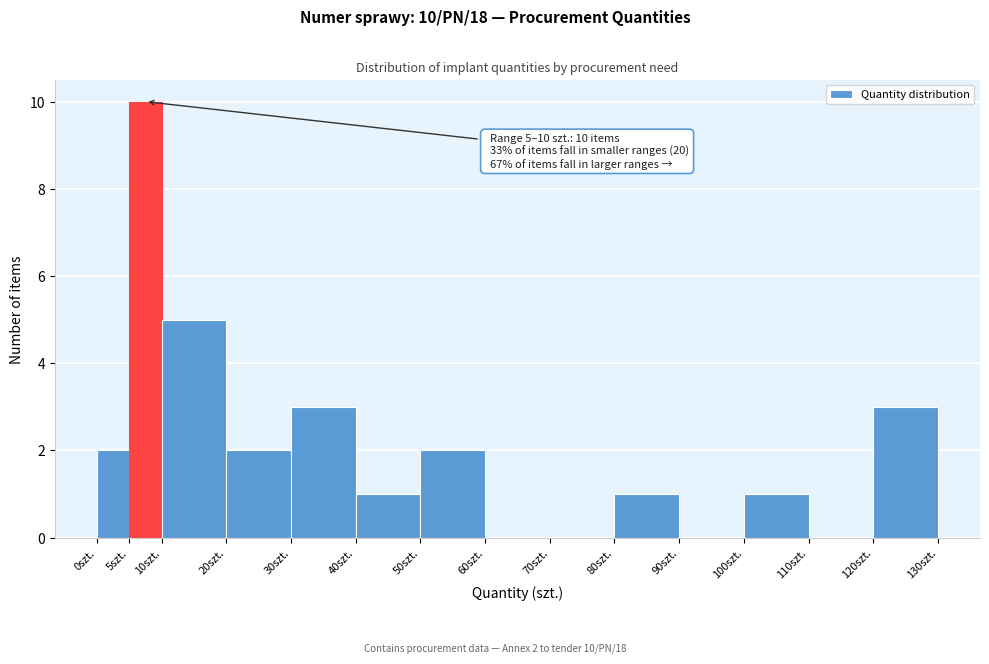

Which range on the x-axis has the tallest bar?

5 to 10